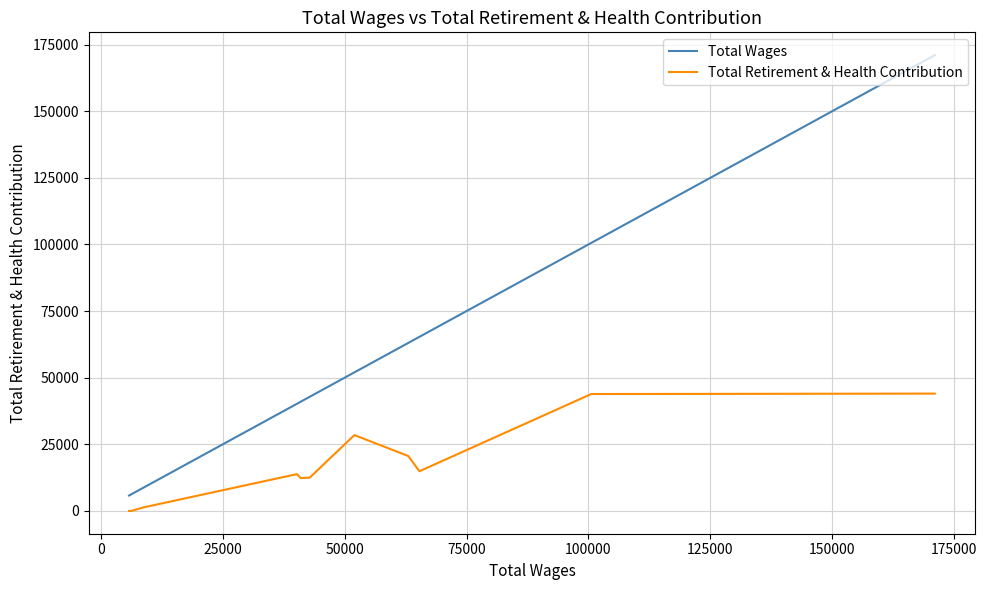

The value of Total Wages at 175000 is 11636. True or false?

False